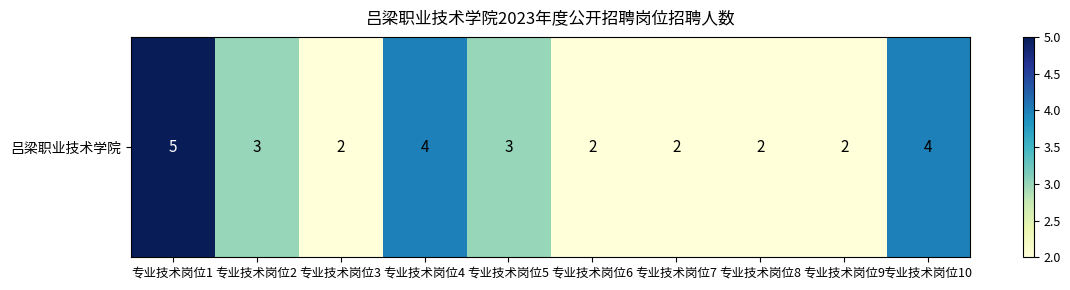

Count the values in the range 2 to 4.

9